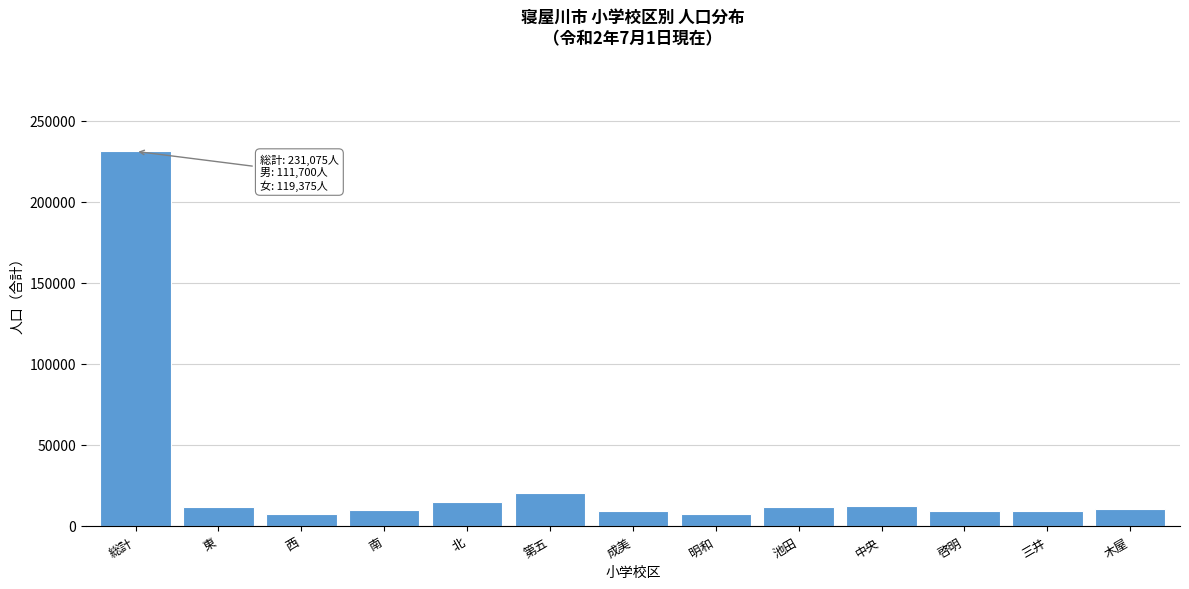

What is the minimum value shown in the chart?

7186